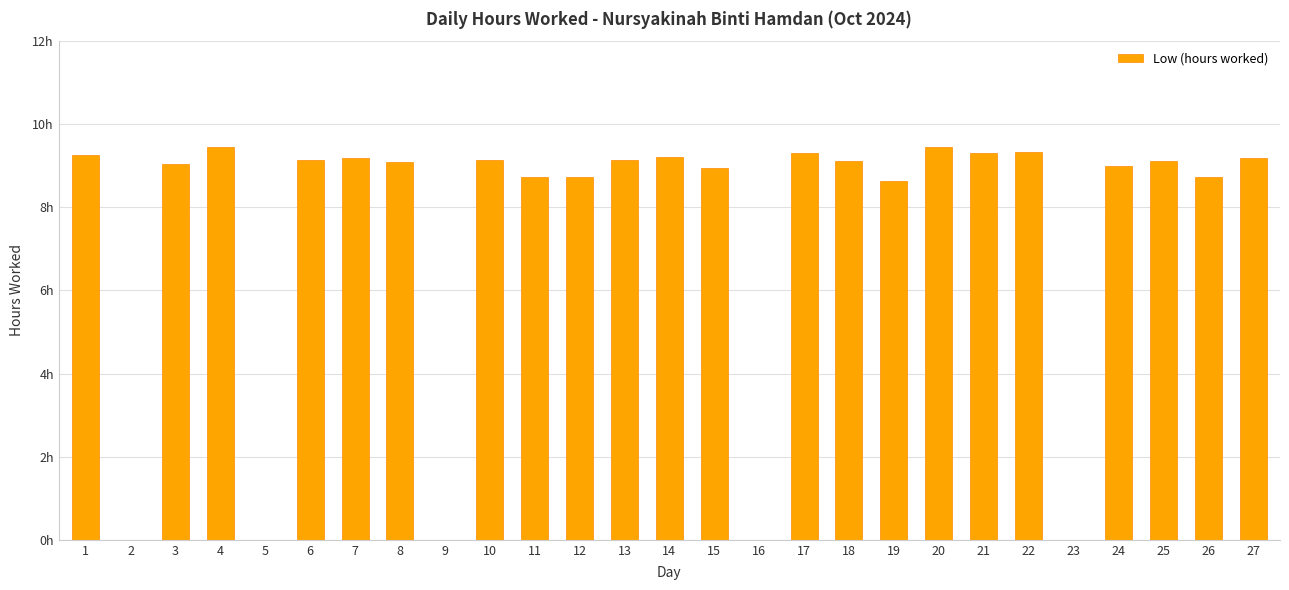

Are the bars horizontal?

No